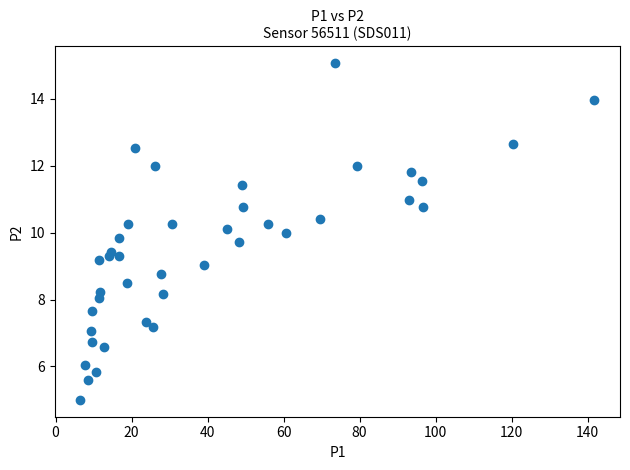

Count the number of points in this scatter plot.

40